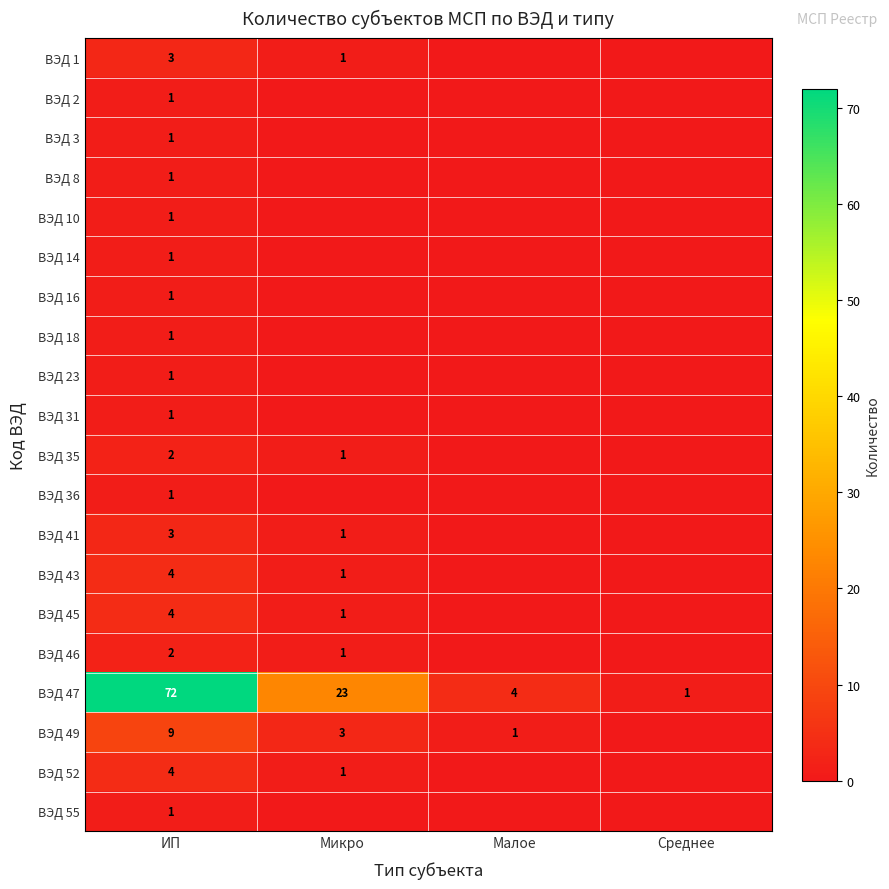

True or false: ВЭД 46 has a value of 1 at ИП.

False